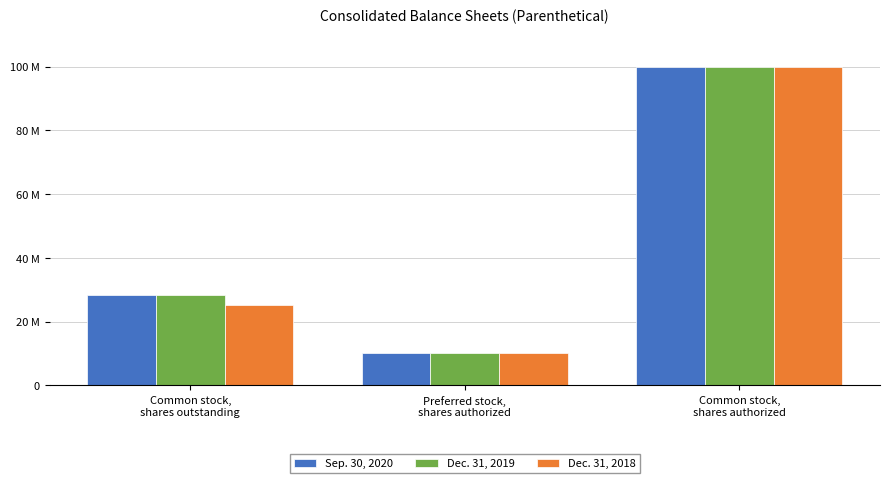

Which series changed the most between Common stock,
shares outstanding and Common stock,
shares authorized?

Dec. 31, 2018